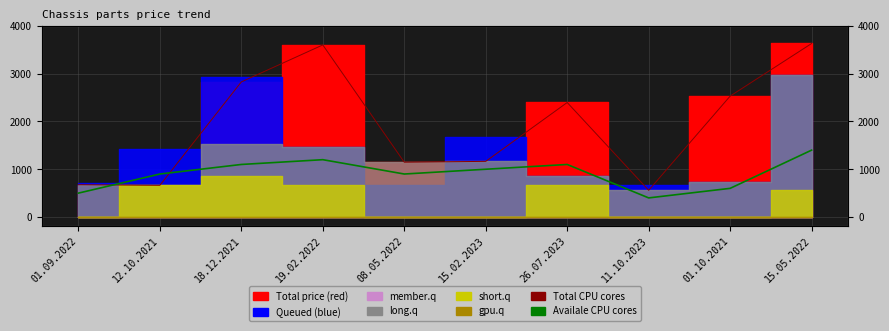

What is the difference between the maximum and minimum values in the Total CPU cores series?

3073